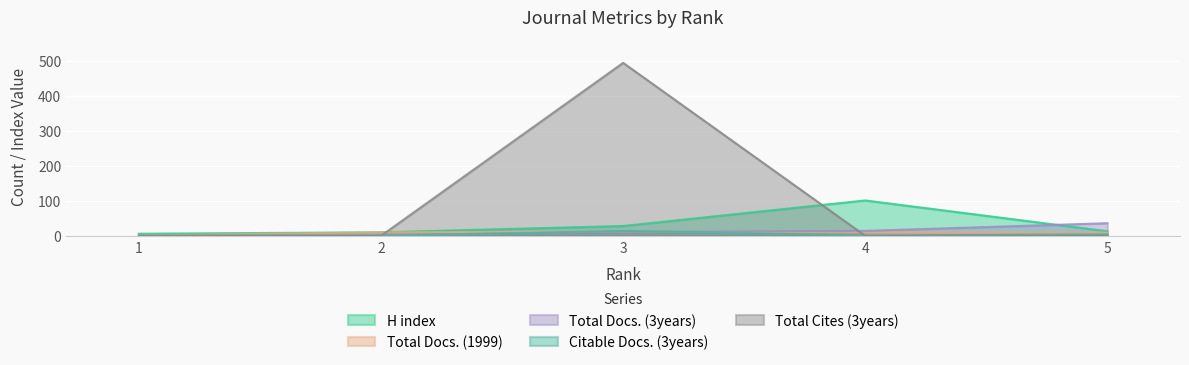

How many values in the Citable Docs. (3years) series exceed 1?

2